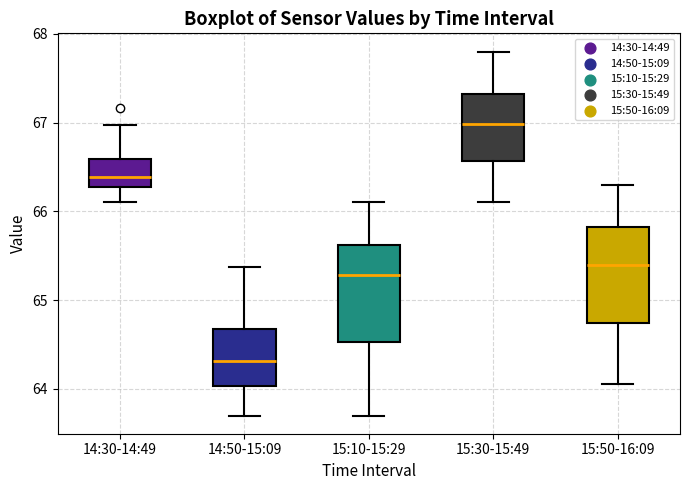

Reading left to right, read every box against the y-axis: the position of its median line, the range the box covers, and the ends of its whiskers. The values are not printed on the chart, so give them approximately, as read against the axis.

14:30-14:49: median 66.4, box 66.3 to 66.6, whiskers 66.1 to 67.0
14:50-15:09: median 64.3, box 64.0 to 64.7, whiskers 63.7 to 65.4
15:10-15:29: median 65.3, box 64.5 to 65.6, whiskers 63.7 to 66.1
15:30-15:49: median 67.0, box 66.6 to 67.3, whiskers 66.1 to 67.8
15:50-16:09: median 65.4, box 64.7 to 65.8, whiskers 64.1 to 66.3